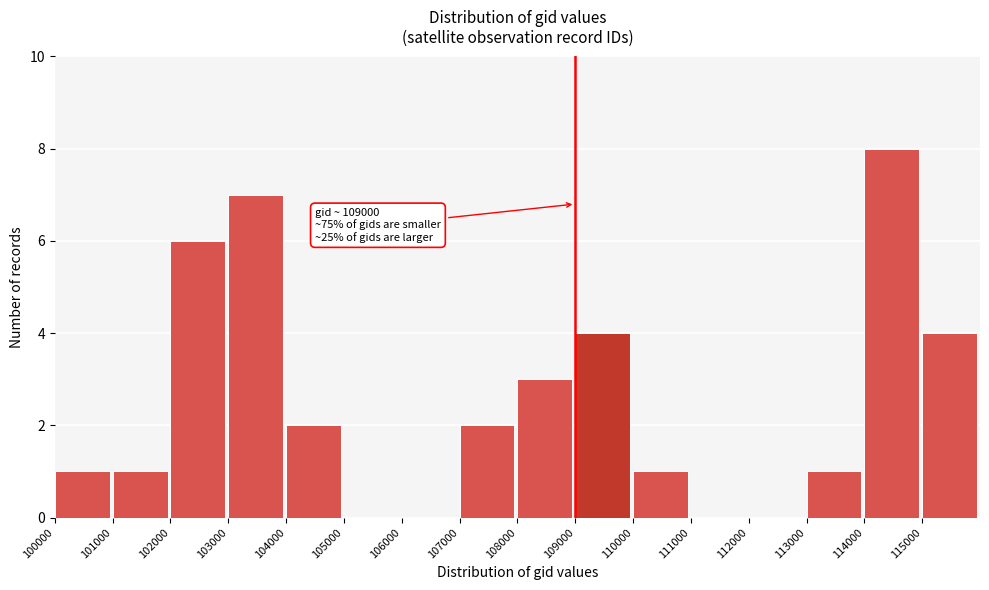

Over which range of the x-axis is the bar tallest?

114000 to 115000